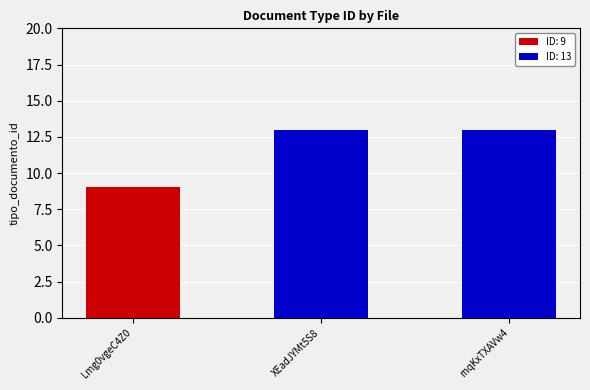

Reading left to right, what are all the values shown in this chart?

9	13	13